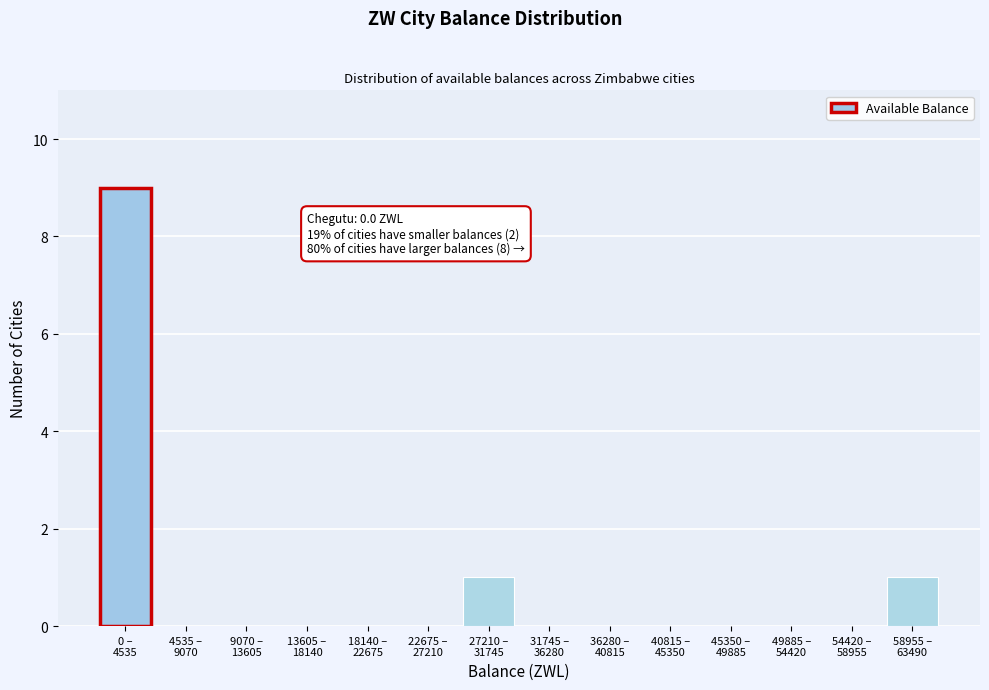

What is the maximum value shown in the chart?

9